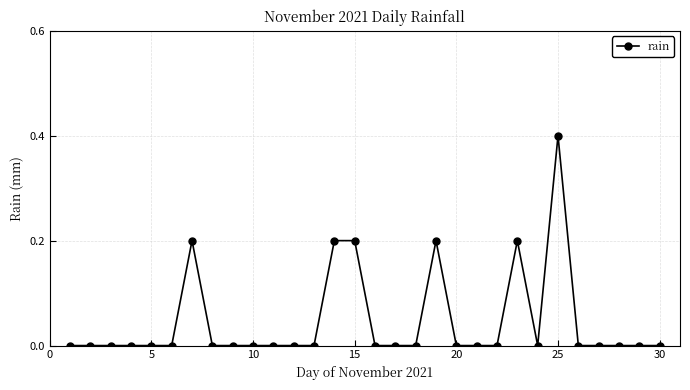

True or false: there are more than 0 points higher than both neighbors.

True